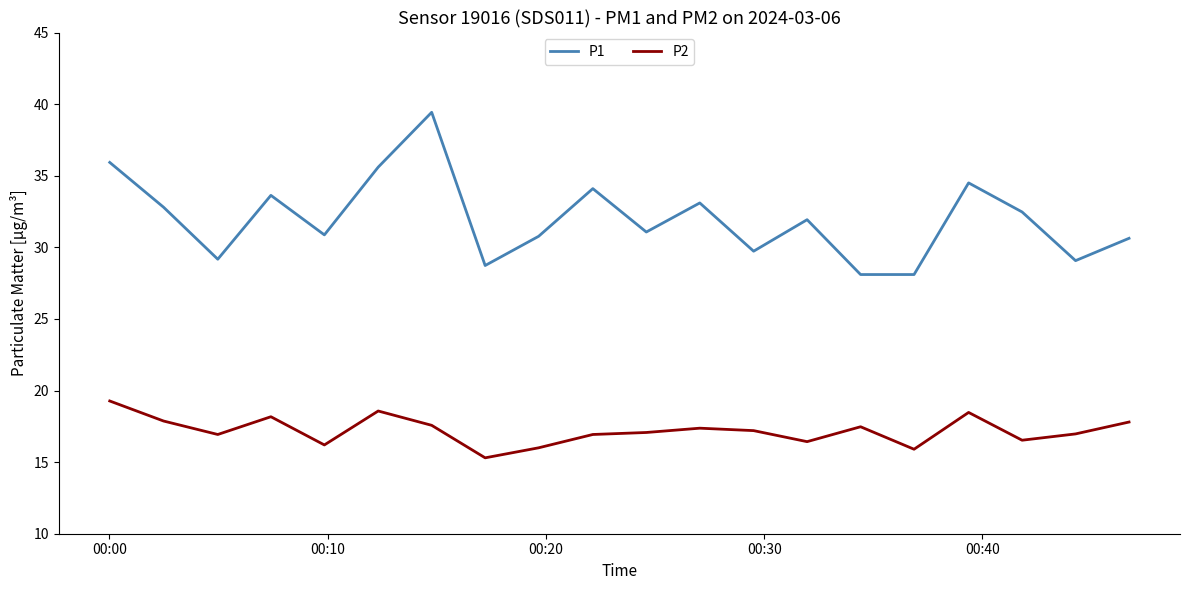

True or false: P1 and P2 intersect in this chart.

False